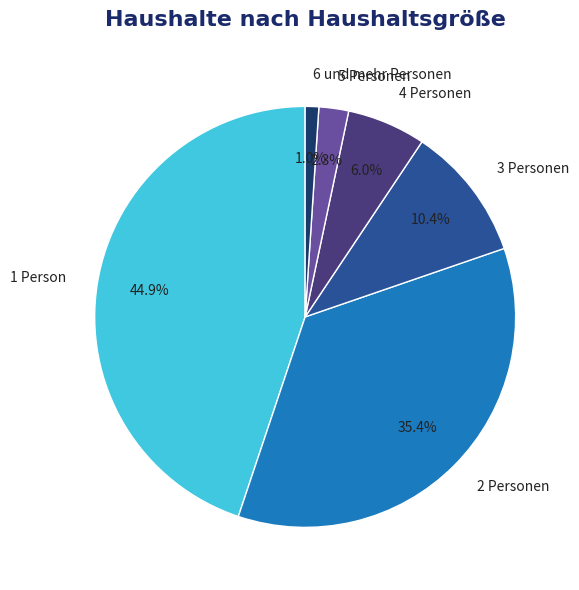

Approximately how many times larger is the value at 4 Personen compared to 5 Personen?

2.6